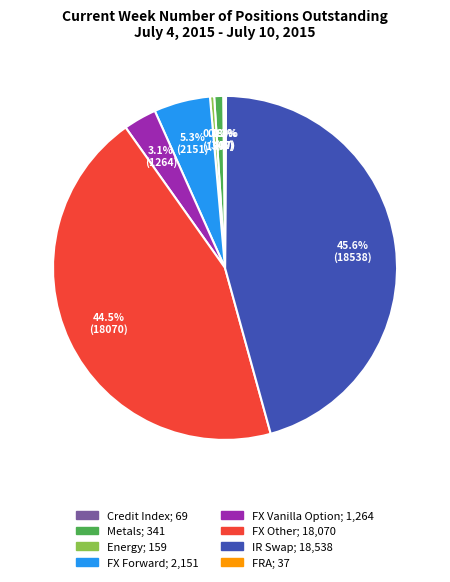

Is there a majority slice in this chart?

No